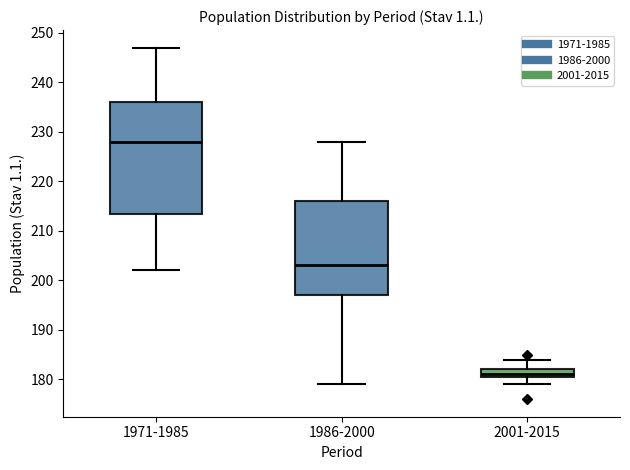

Reading left to right, transcribe this box plot: for each box, give where its median line is, the range the box spans, and where its two whiskers end, as read against the y-axis. The values are not printed on the chart, so give them approximately, as read against the axis.

1971-1985: median 228, box 214 to 236, whiskers 202 to 247
1986-2000: median 203, box 197 to 216, whiskers 179 to 228
2001-2015: median 181 (just above the box's lower edge), box 181 to 182, whiskers 179 to 184